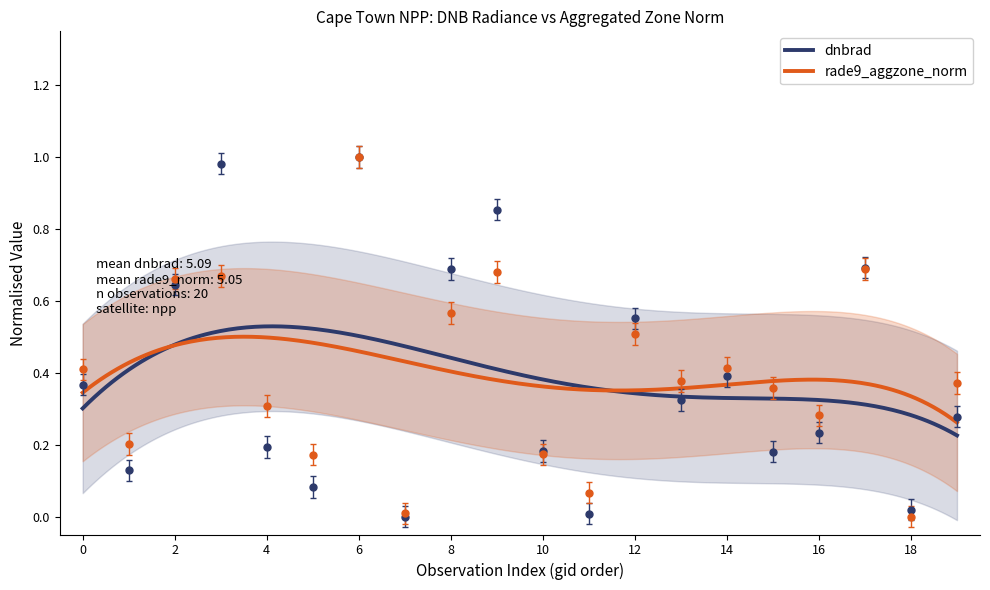

Rank the series by their maximum value, from lowest to highest.

dnbrad, rade9_aggzone_norm